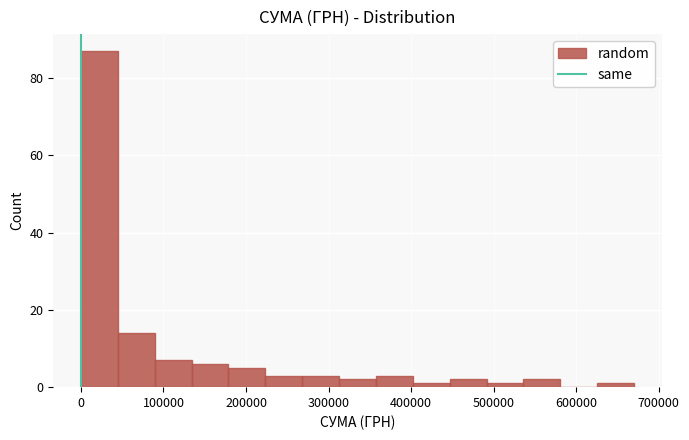

Which range on the x-axis has the tallest bar?

0 to 40000